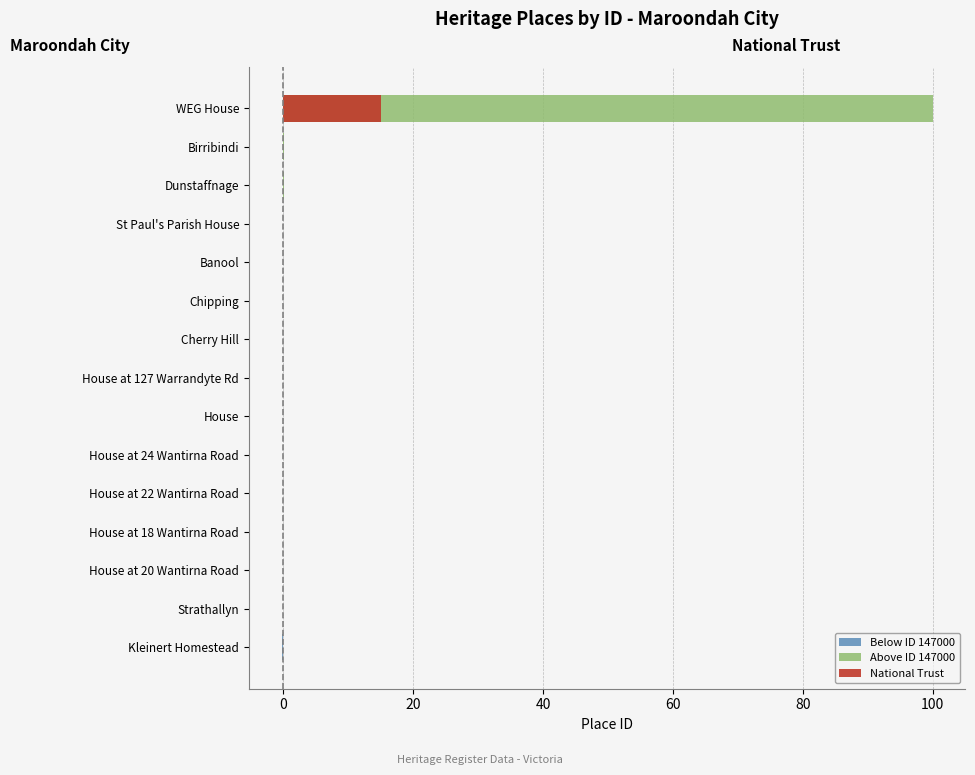

What is the sum of all Above ID 147000 values?

100.2